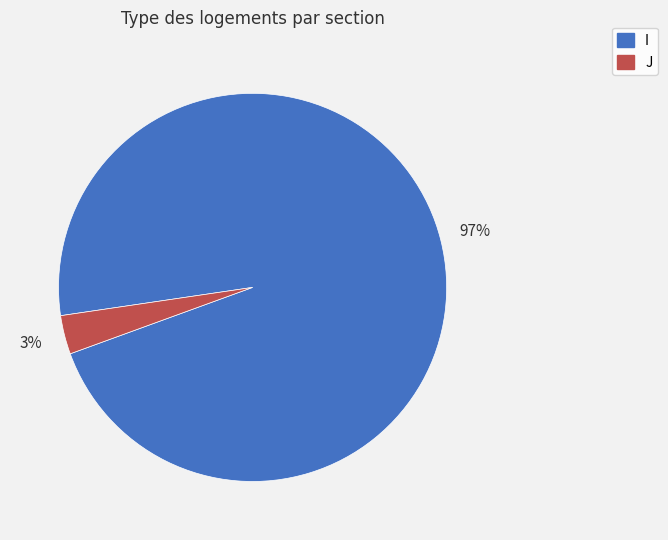

True or false: J accounts for 3% of the total.

True